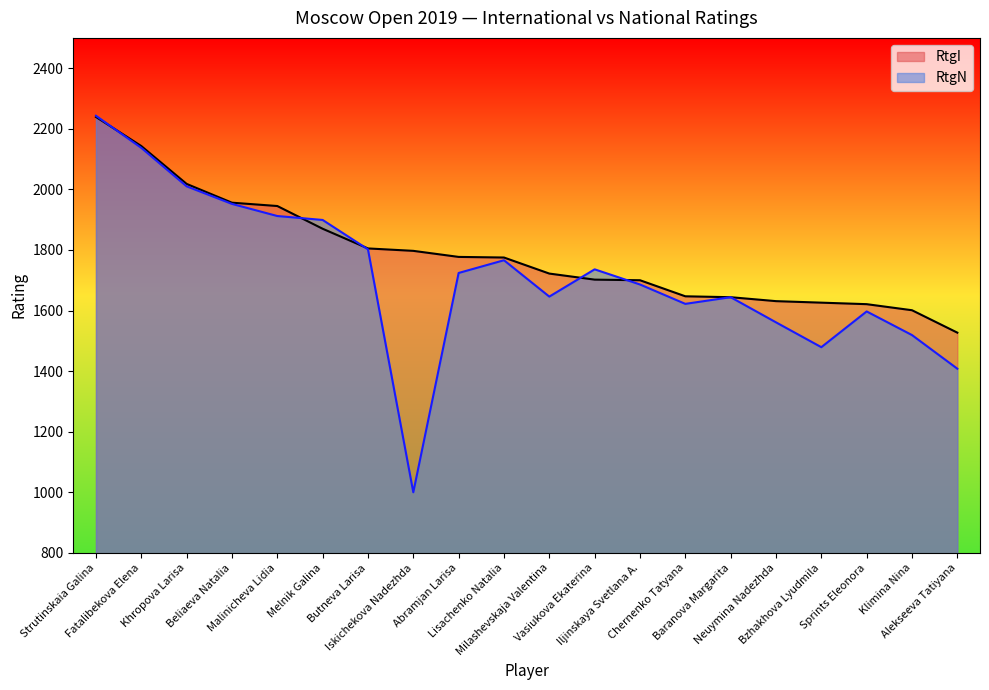

True or false: RtgI has a value of 2239 at Strutinskaia Galina.

True